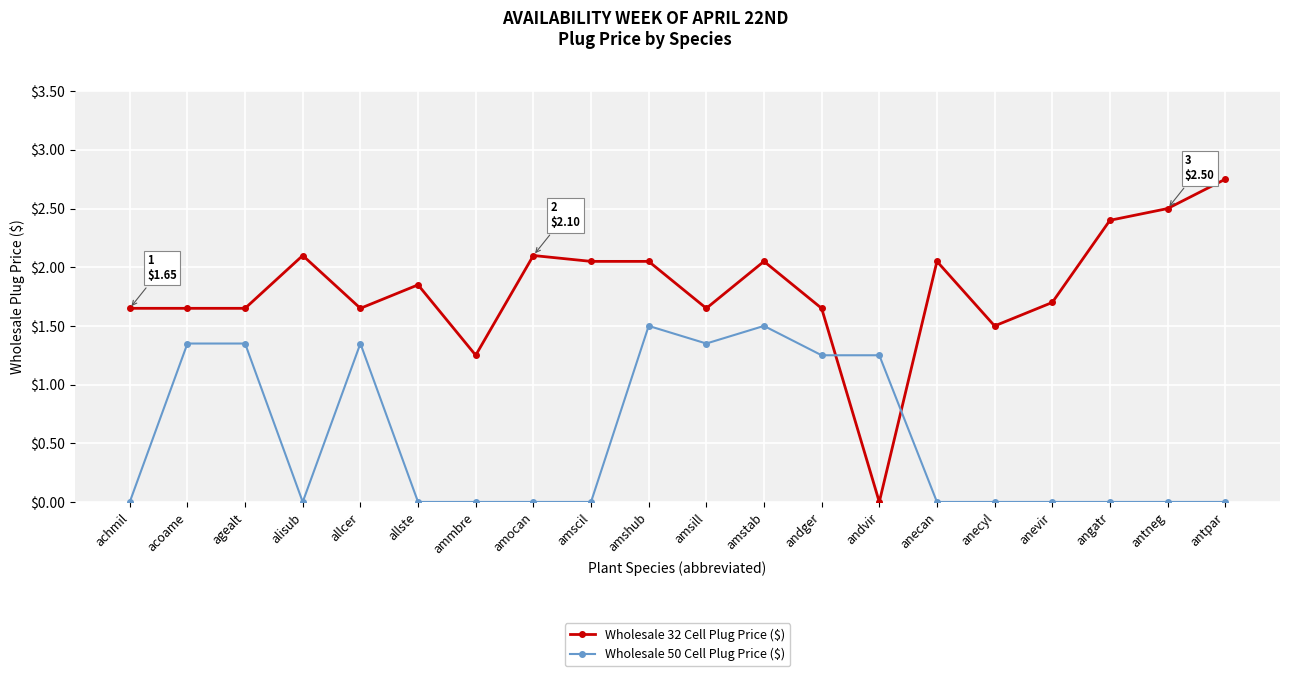

The Wholesale 32 Cell Plug Price ($) series shows 0.0 at andvir. True or false?

True